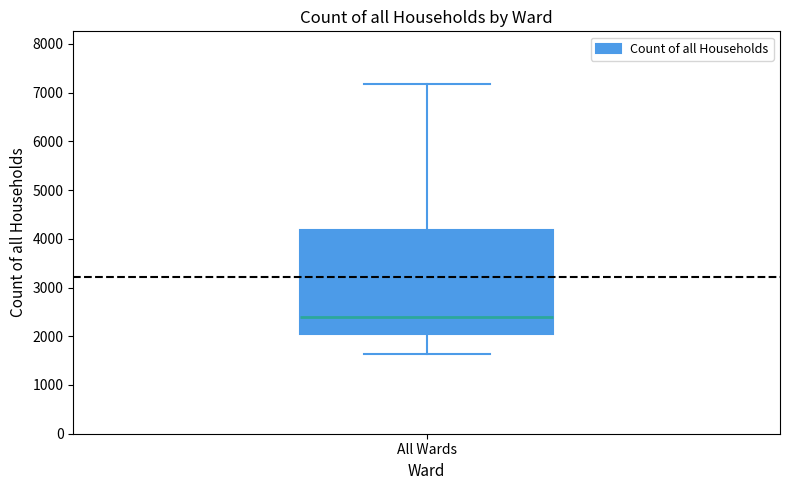

Transcribe this box plot: give where the median line is, the range the box spans, and where the two whiskers end, as read against the y-axis. The values are not printed on the chart, so give them approximately, as read against the axis.

median 2400, box 2000 to 4200, whiskers 1600 to 7200